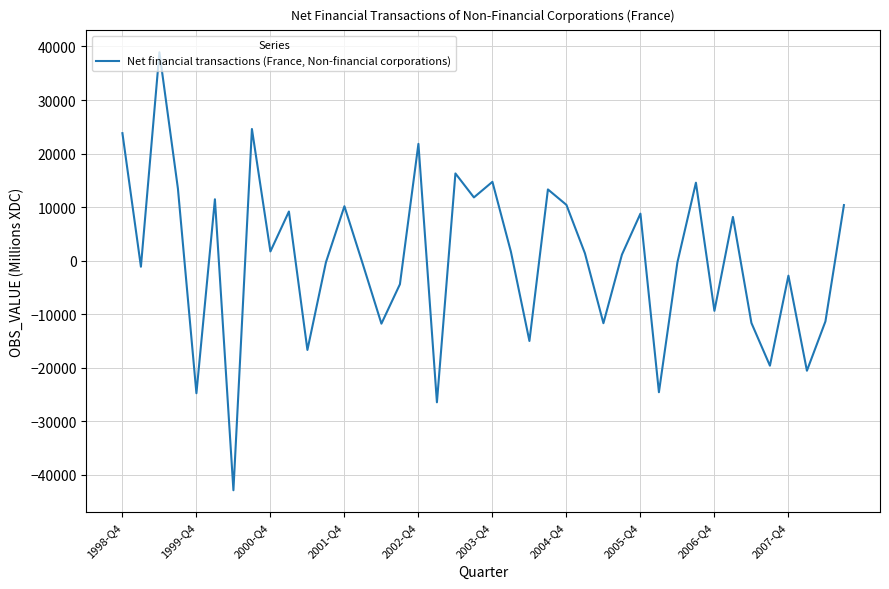

What is the minimum value shown in the chart?

-42851